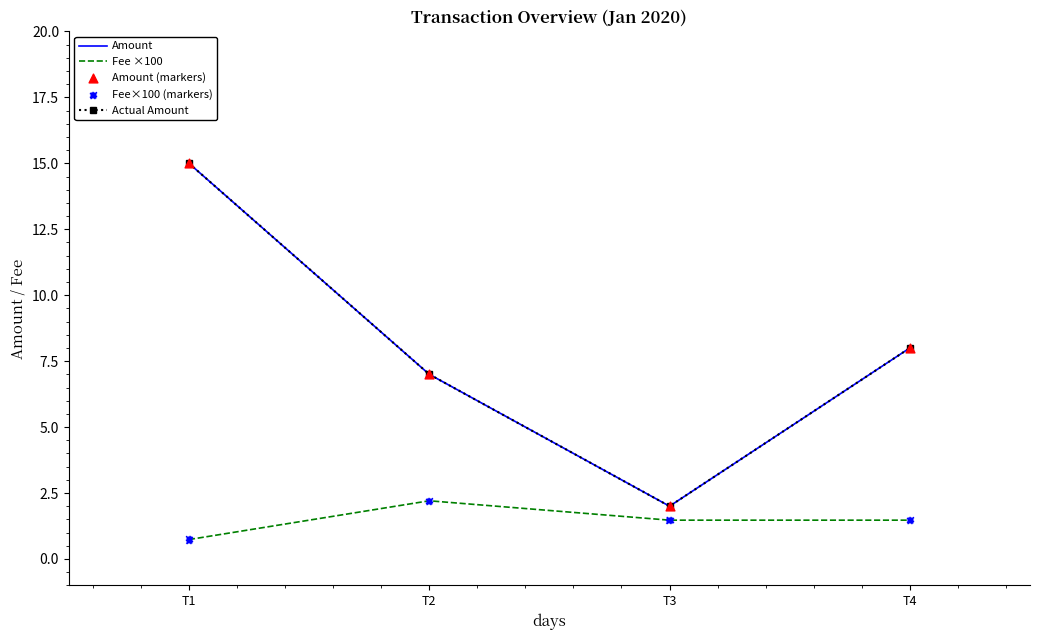

Which series has the largest total across all categories?

Amount